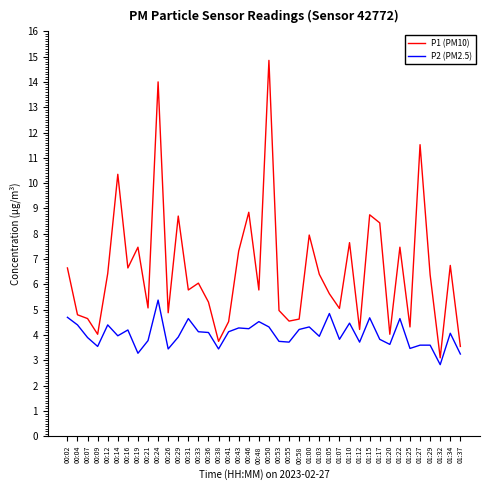

Does the chart have visible grid lines?

No